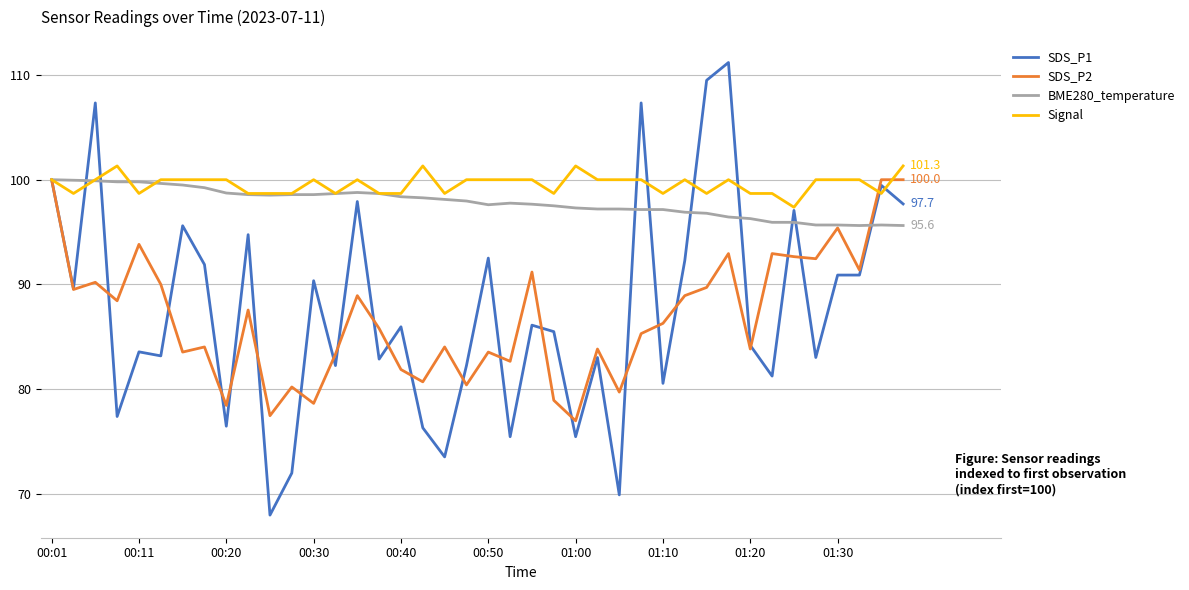

What is the lowest value of the BME280_temperature series?

95.6